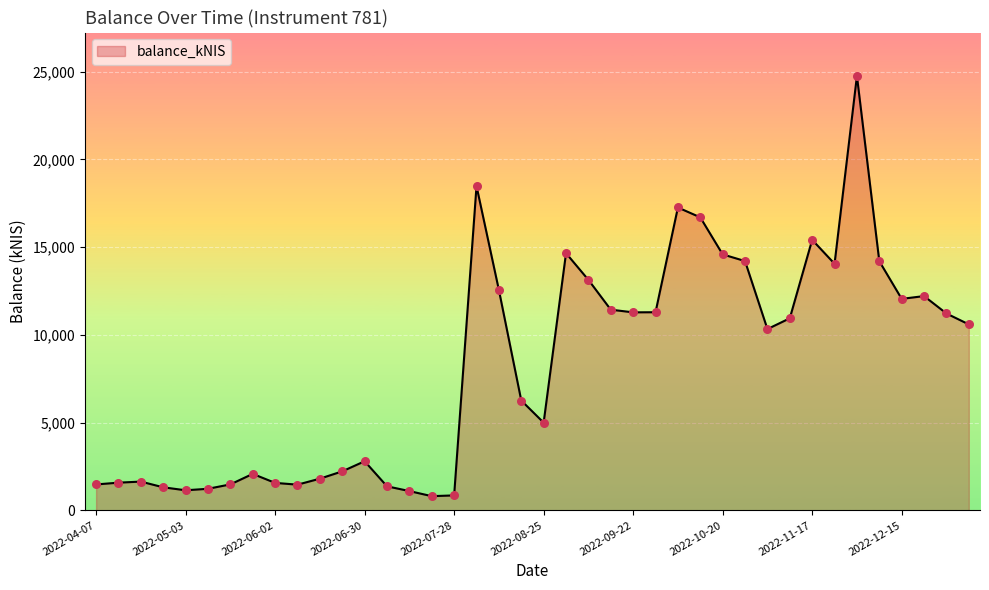

What is the smallest value displayed?

806.1